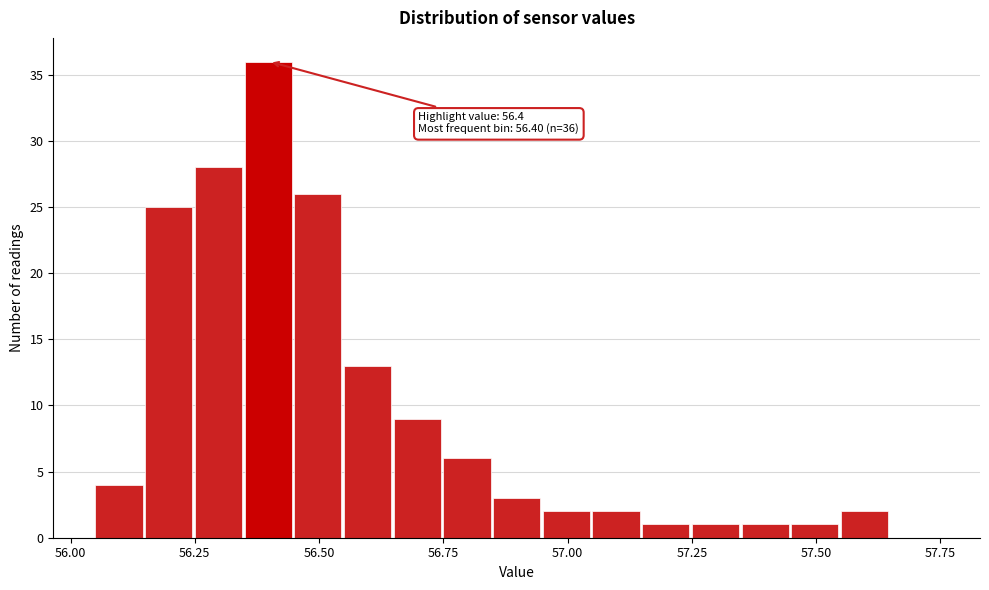

Read against the x-axis, roughly where is the centre of the tallest bar?

56.40